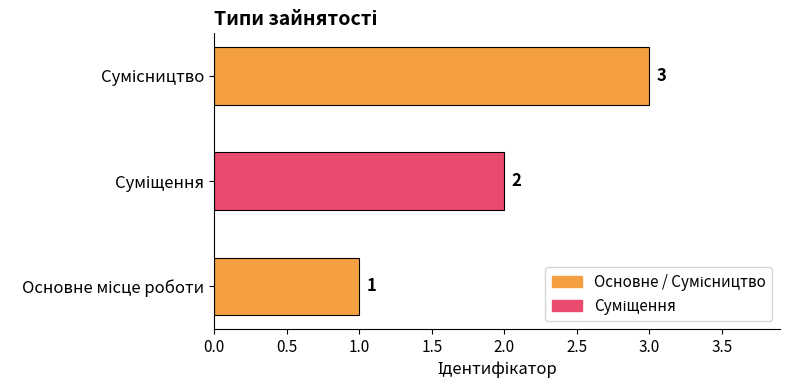

How many values are between 1 and 3?

3